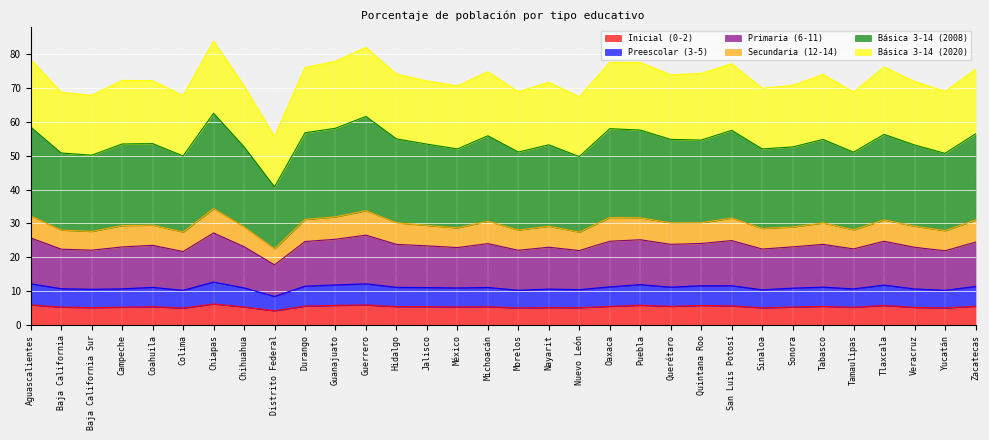

What is the total value across all series at Sonora?

70.7